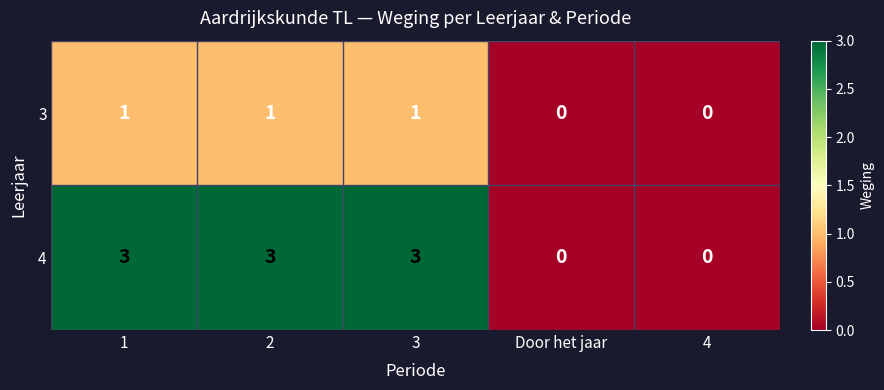

Rank the series at 2 from lowest to highest value.

3, 4